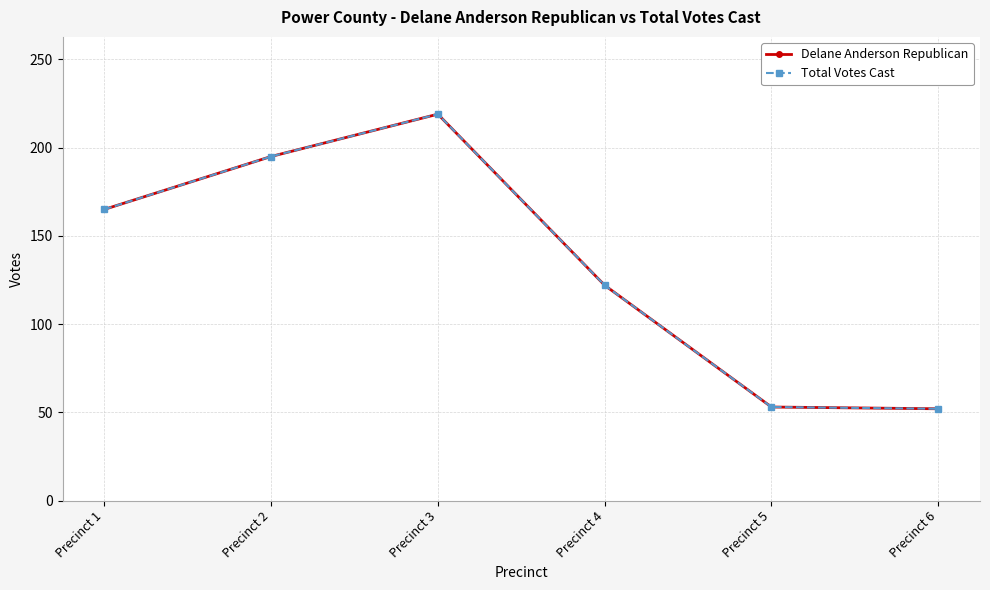

Reading left to right, extract all data points from this chart.

Delane Anderson Republican: 165	195	219	122	53	52
Total Votes Cast: 165	195	219	122	53	52